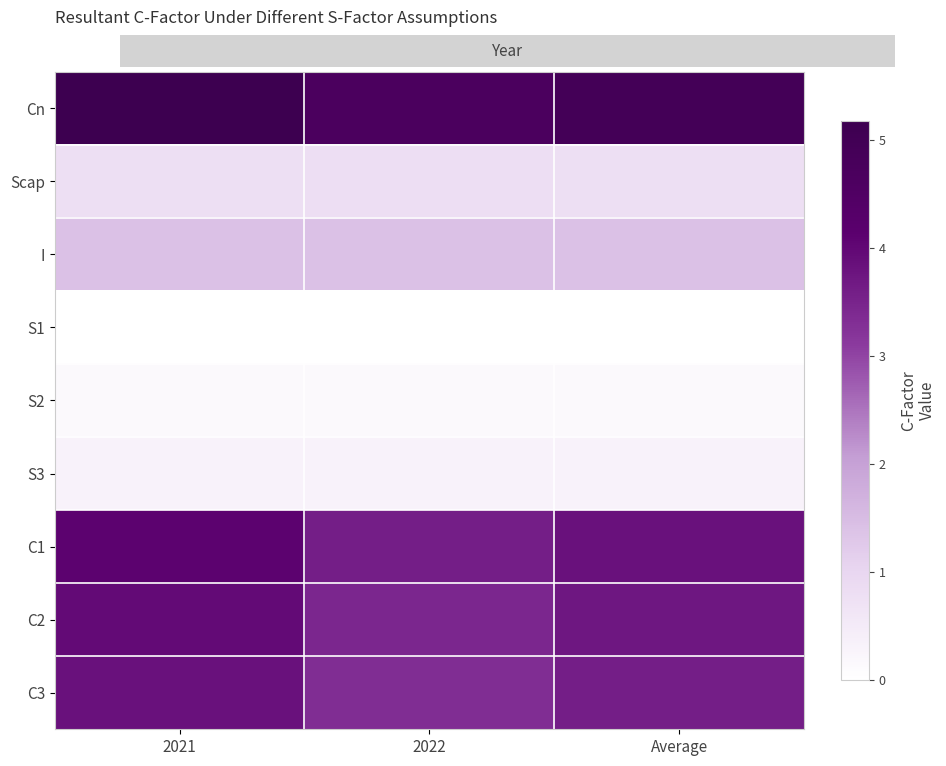

Which has a higher value, Average or 2022?

Average